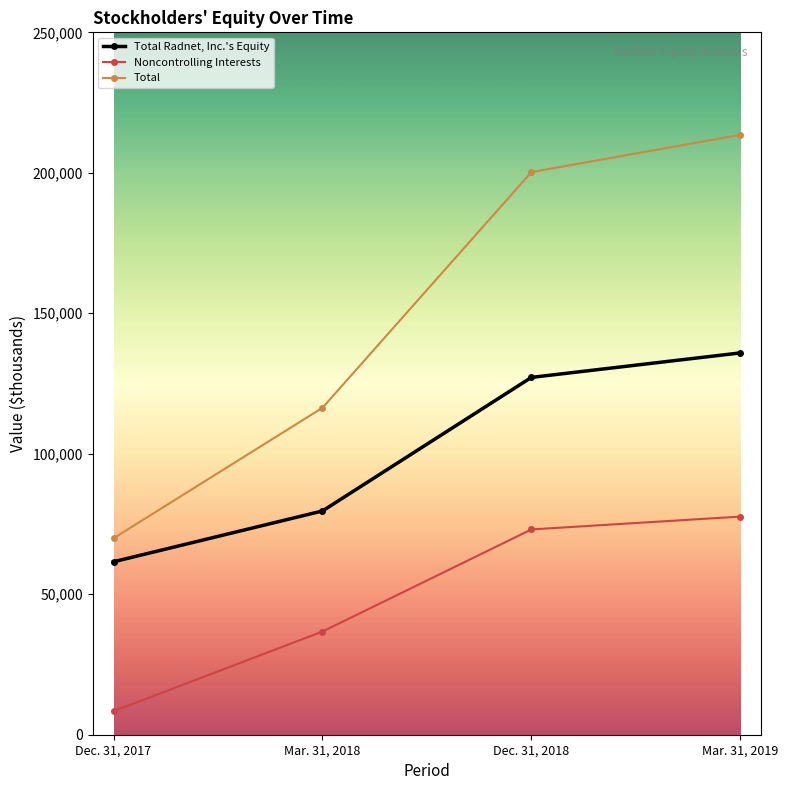

What is the difference between the maximum and minimum values in the Total series?

143613